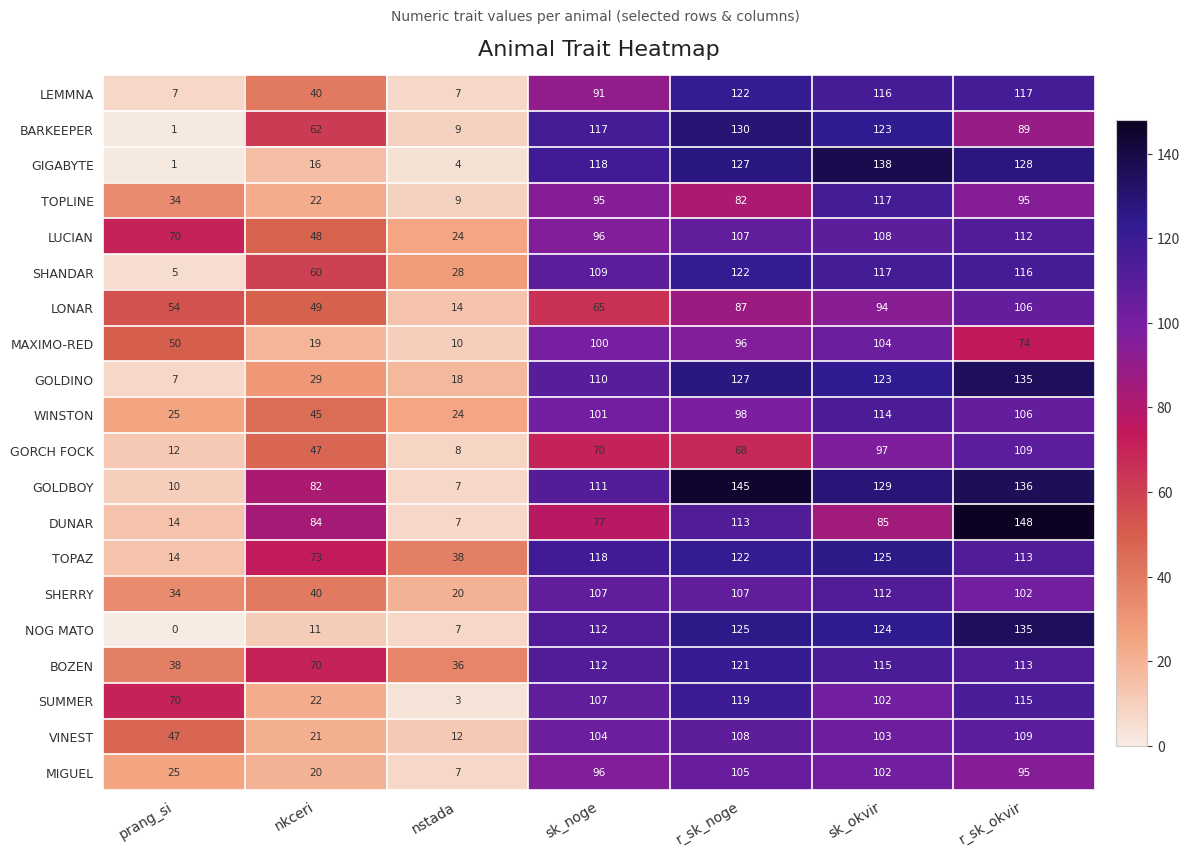

Which series has the largest total across all categories?

GOLDBOY